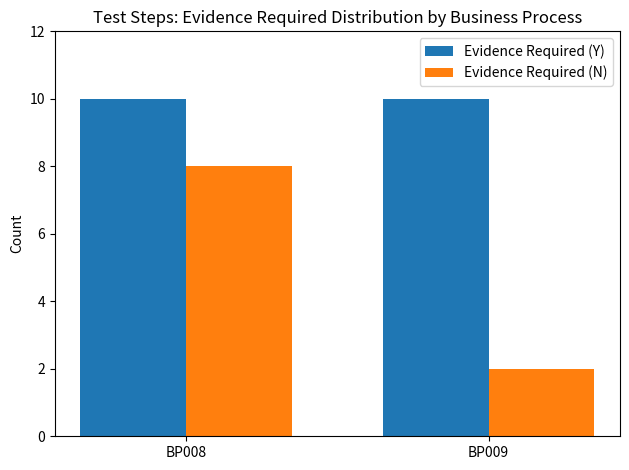

What is the value of the Evidence Required (N) bar at the 2nd from the left?

2